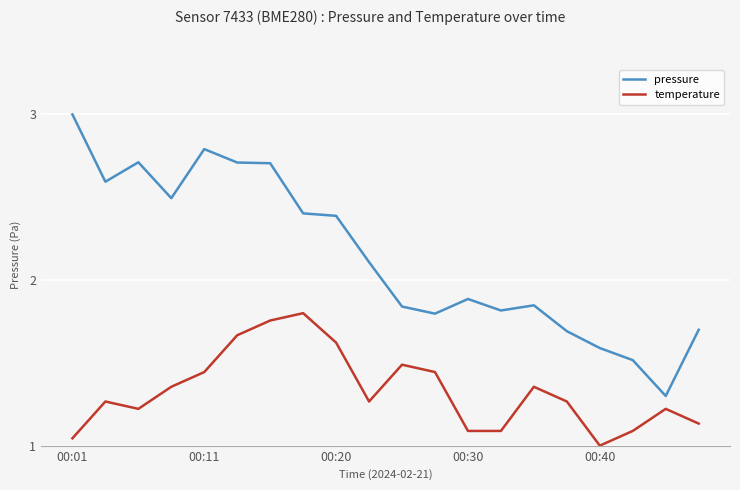

Rank the series by their average value, from highest to lowest.

pressure, temperature